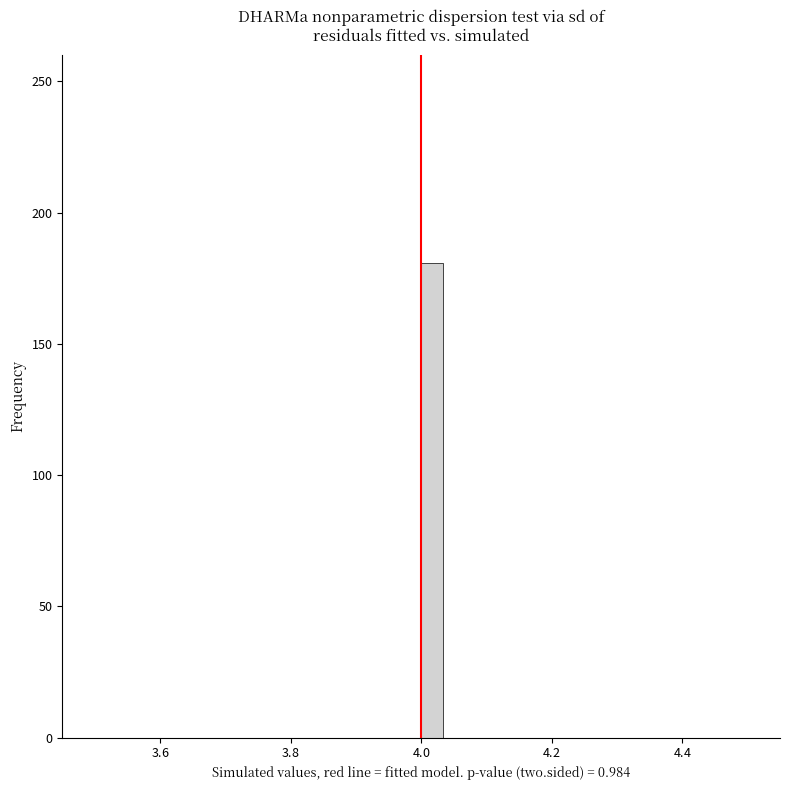

Around what value on the x-axis is the tallest bar? Give the approximate position of its centre, as read against the axis.

4.02